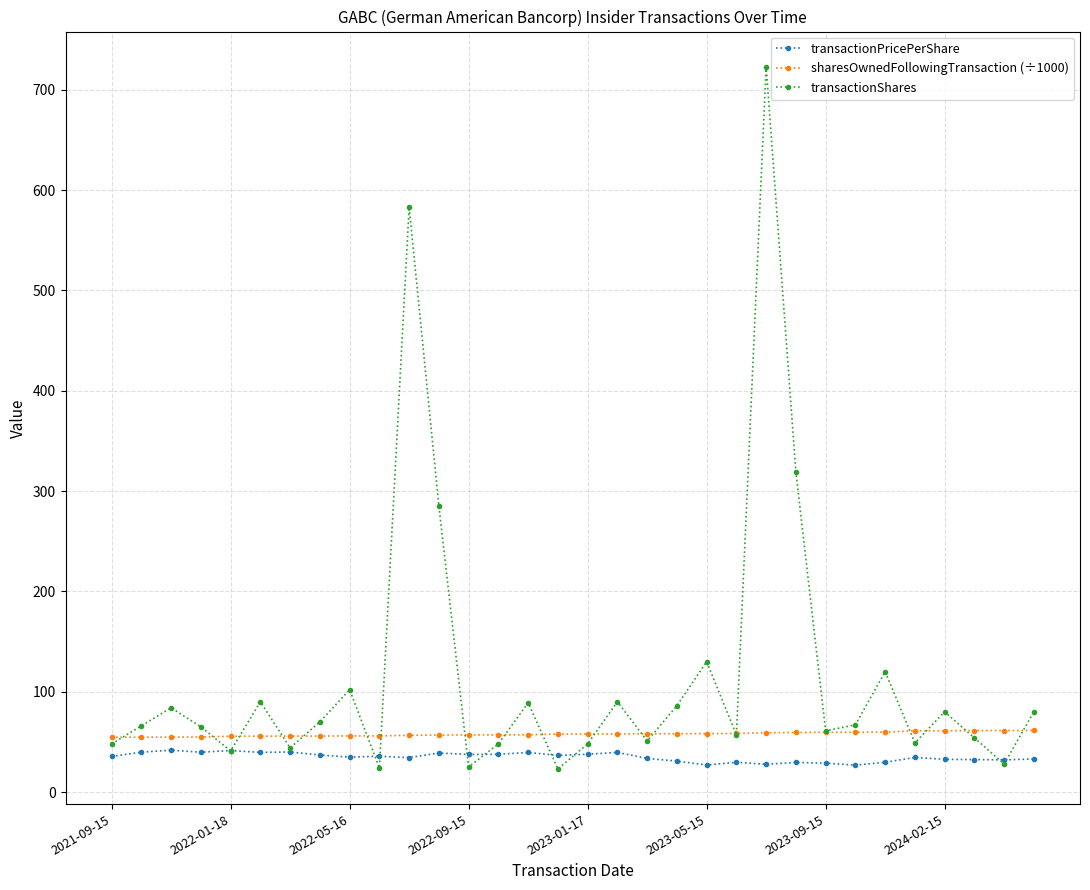

What is the value of the transactionPricePerShare point at the 19th from the left?

33.5